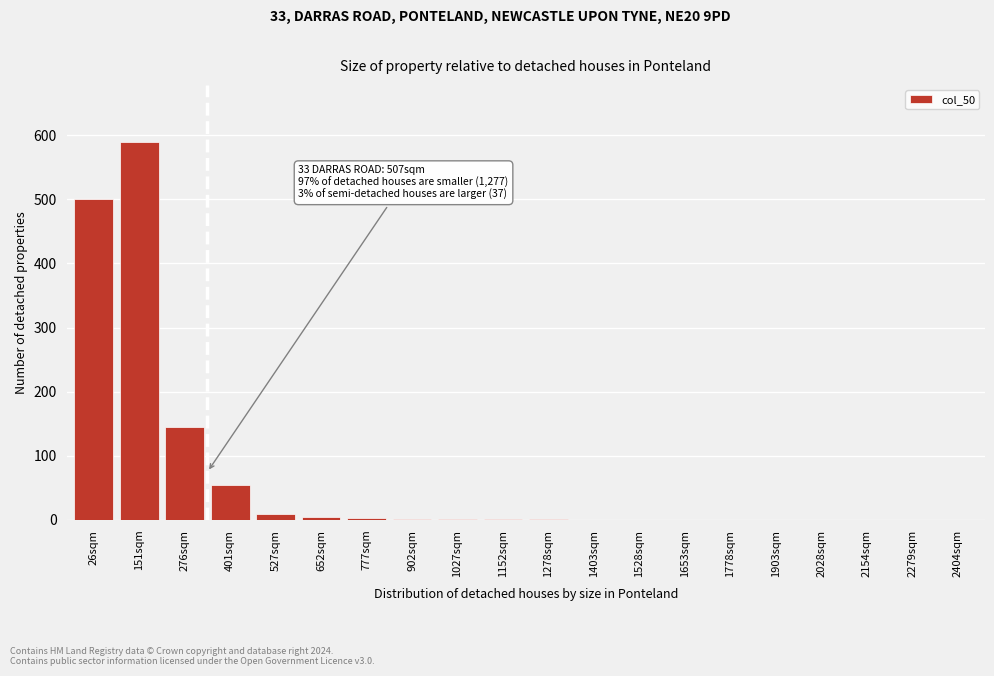

What is the sum of all values?

1313